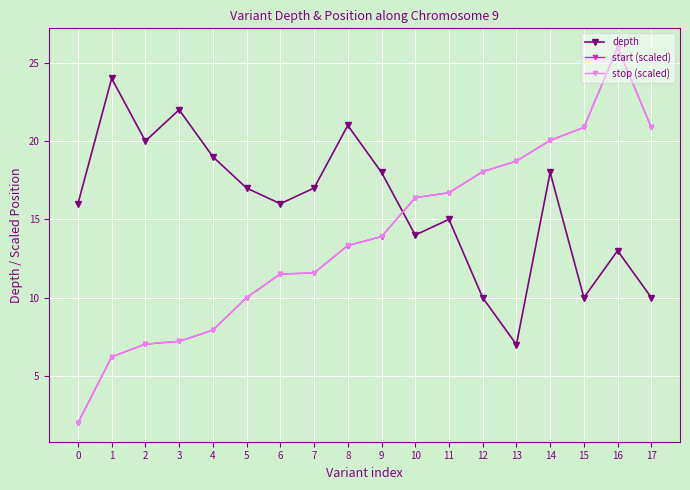

How many intersections are there between depth and stop (scaled)?

1